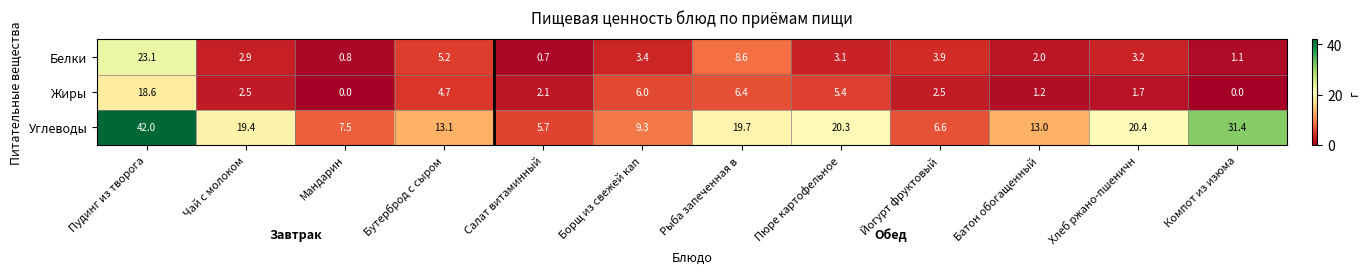

Which category has the lowest value in the Углеводы series?

Салат витаминный